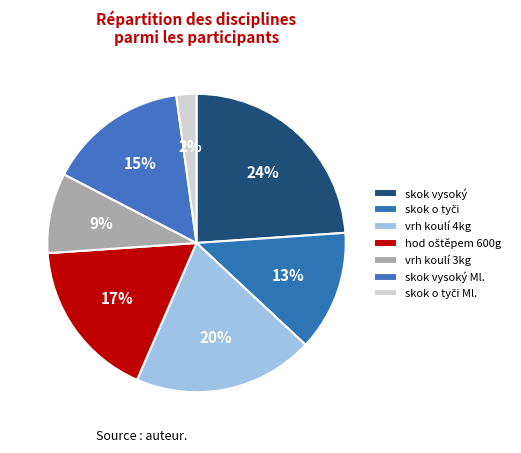

Count the number of slices in the pie.

7